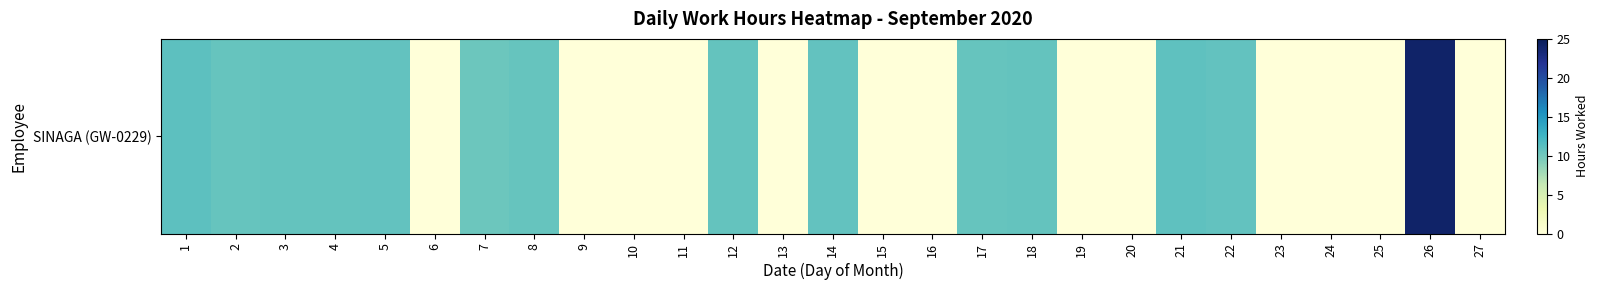

Reading left to right, extract all data points from this chart.

1=11.1	2=10.6	3=10.7	4=10.7	5=10.8	6=0.0	7=10.3	8=10.6	9=0.0	10=0.0	11=0.0	12=10.7	13=0.0	14=10.8	15=0.0	16=0.0	17=10.6	18=10.7	19=0.0	20=0.0	21=11.0	22=10.8	23=0.0	24=0.0	25=0.0	26=24.1	27=0.0